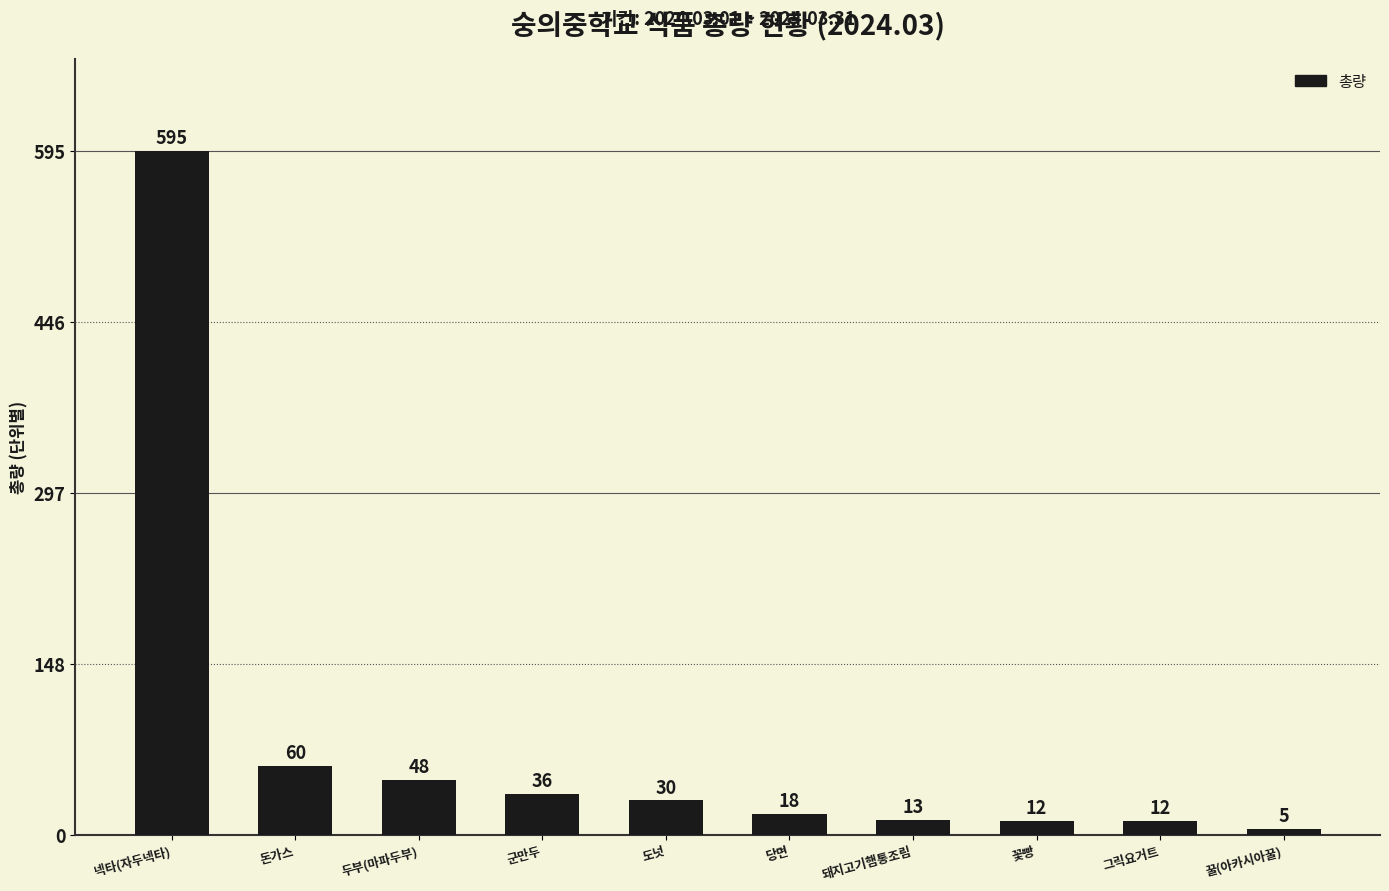

Where is the data nearest to the value 300?

돈가스